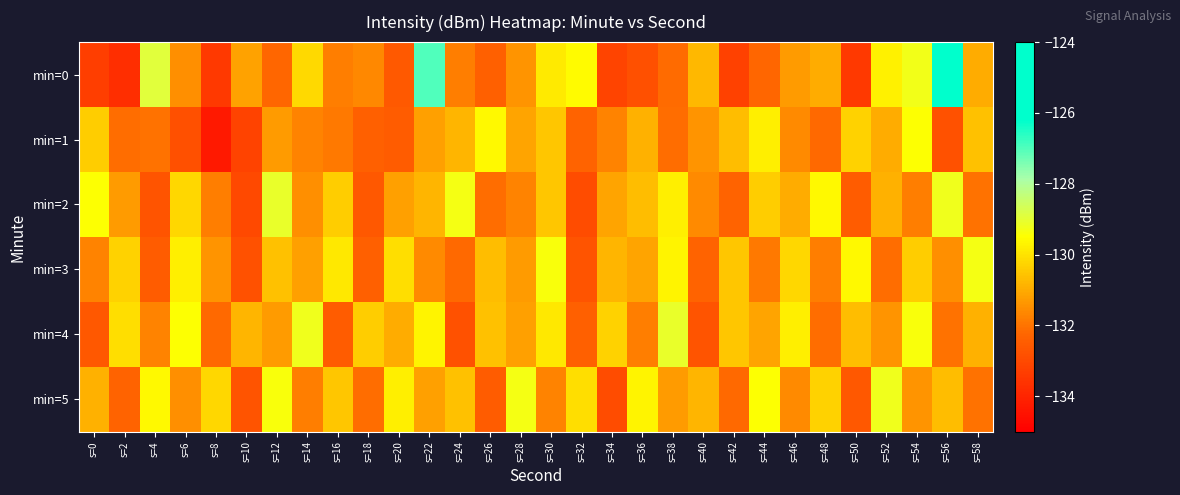

Reading left to right, extract all data points from this chart.

min=0: s=0=-133.3	s=2=-133.8	s=4=-128.9	s=6=-131.5	s=8=-133.4	s=10=-131.2	s=12=-132.2	s=14=-130.2	s=16=-131.8	s=18=-131.6	s=20=-132.6	s=22=-127.0	s=24=-131.8	s=26=-132.4	s=28=-131.4	s=30=-129.9	s=32=-129.6	s=34=-133.1	s=36=-132.8	s=38=-132.2	s=40=-130.8	s=42=-133.2	s=44=-132.2	s=46=-131.3	s=48=-131.0	s=50=-133.4	s=52=-129.7	s=54=-129.3	s=56=-124.8	s=58=-131.0
min=1: s=0=-130.4	s=2=-132.1	s=4=-132.0	s=6=-132.8	s=8=-134.3	s=10=-133.2	s=12=-131.3	s=14=-131.7	s=16=-131.9	s=18=-132.4	s=20=-132.5	s=22=-131.2	s=24=-130.8	s=26=-129.6	s=28=-131.1	s=30=-130.5	s=32=-132.3	s=34=-131.7	s=36=-130.9	s=38=-132.1	s=40=-131.4	s=42=-130.7	s=44=-129.8	s=46=-131.6	s=48=-132.2	s=50=-130.3	s=52=-131.0	s=54=-129.5	s=56=-132.8	s=58=-130.6
min=2: s=0=-129.5	s=2=-131.3	s=4=-132.7	s=6=-130.2	s=8=-131.8	s=10=-133.0	s=12=-129.1	s=14=-131.5	s=16=-130.4	s=18=-132.6	s=20=-131.2	s=22=-130.8	s=24=-129.3	s=26=-132.1	s=28=-131.7	s=30=-130.5	s=32=-132.9	s=34=-131.1	s=36=-130.7	s=38=-129.8	s=40=-131.6	s=42=-132.3	s=44=-130.4	s=46=-131.0	s=48=-129.6	s=50=-132.5	s=52=-130.9	s=54=-131.8	s=56=-129.2	s=58=-132.0
min=3: s=0=-131.7	s=2=-130.3	s=4=-132.5	s=6=-129.8	s=8=-131.4	s=10=-132.8	s=12=-130.6	s=14=-131.2	s=16=-129.9	s=18=-132.4	s=20=-130.1	s=22=-131.6	s=24=-132.2	s=26=-130.7	s=28=-131.3	s=30=-129.4	s=32=-132.7	s=34=-130.8	s=36=-131.1	s=38=-129.7	s=40=-132.3	s=42=-130.5	s=44=-131.9	s=46=-130.2	s=48=-131.8	s=50=-129.6	s=52=-132.1	s=54=-130.4	s=56=-131.5	s=58=-129.3
min=4: s=0=-132.6	s=2=-130.1	s=4=-131.7	s=6=-129.5	s=8=-132.2	s=10=-130.8	s=12=-131.3	s=14=-129.2	s=16=-132.5	s=18=-130.4	s=20=-131.0	s=22=-129.7	s=24=-132.8	s=26=-130.6	s=28=-131.2	s=30=-129.9	s=32=-132.4	s=34=-130.3	s=36=-131.8	s=38=-129.1	s=40=-132.7	s=42=-130.5	s=44=-131.1	s=46=-129.8	s=48=-132.1	s=50=-130.7	s=52=-131.4	s=54=-129.4	s=56=-132.0	s=58=-130.9
min=5: s=0=-130.9	s=2=-132.3	s=4=-129.6	s=6=-131.5	s=8=-130.2	s=10=-132.7	s=12=-129.4	s=14=-131.8	s=16=-130.5	s=18=-132.1	s=20=-129.8	s=22=-131.2	s=24=-130.6	s=26=-132.5	s=28=-129.3	s=30=-131.7	s=32=-130.1	s=34=-132.9	s=36=-129.7	s=38=-131.3	s=40=-130.8	s=42=-132.2	s=44=-129.5	s=46=-131.6	s=48=-130.3	s=50=-132.6	s=52=-129.2	s=54=-131.4	s=56=-130.7	s=58=-132.0